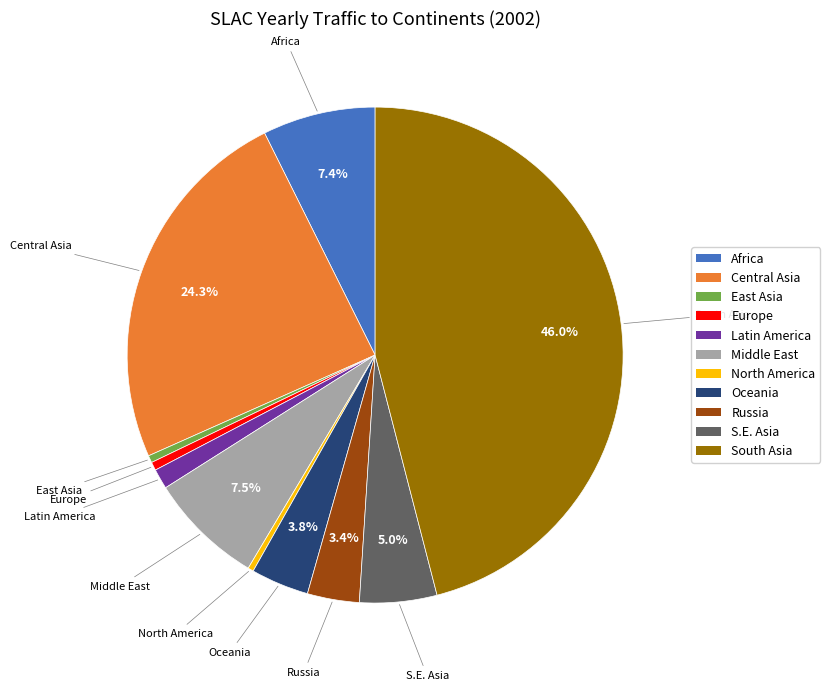

Which category has the biggest portion of the pie?

South Asia